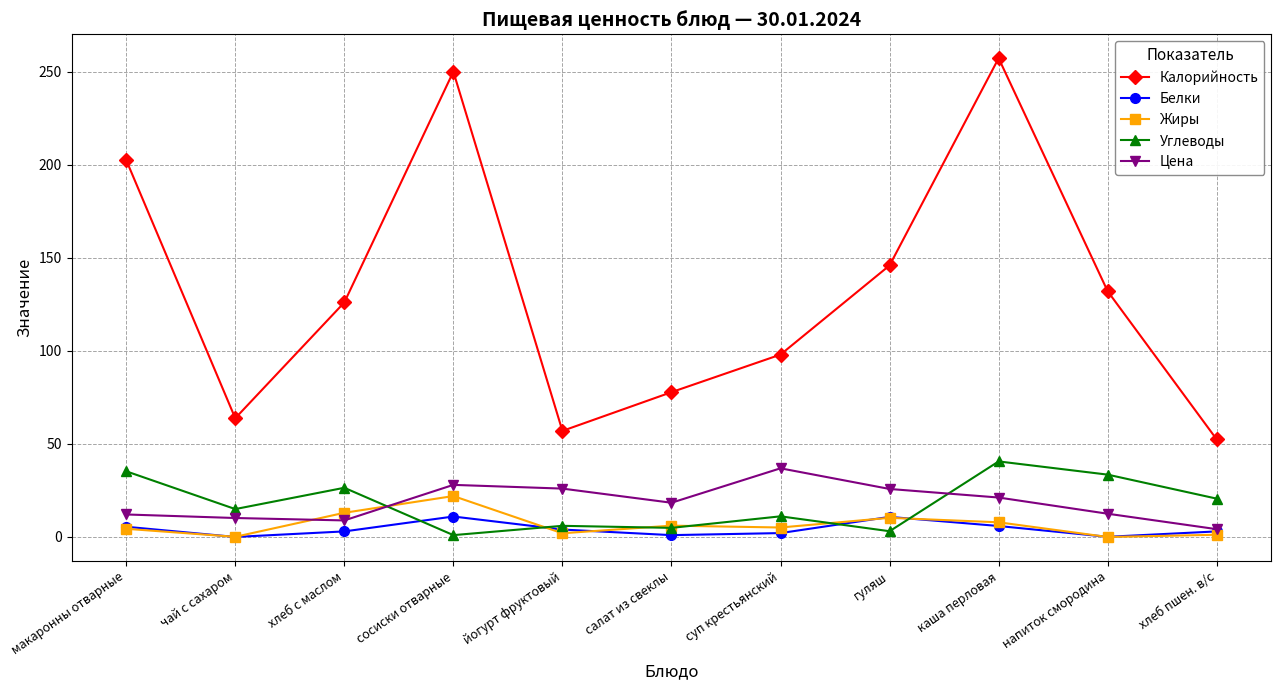

In Углеводы, how many points are lower than both neighbors (excluding endpoints)?

4